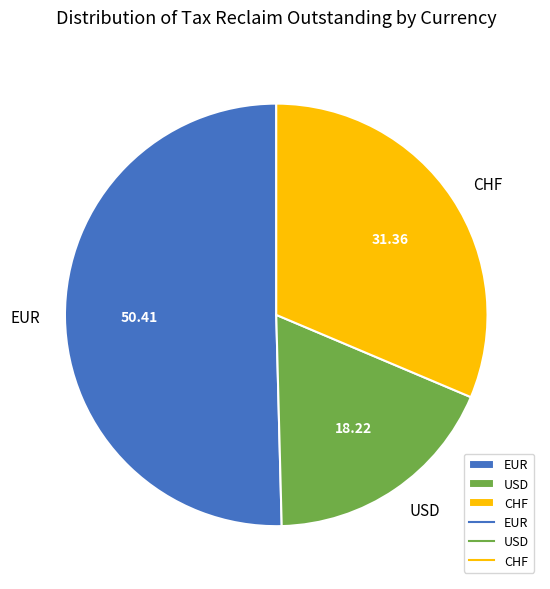

Which has a higher value, CHF or USD?

CHF